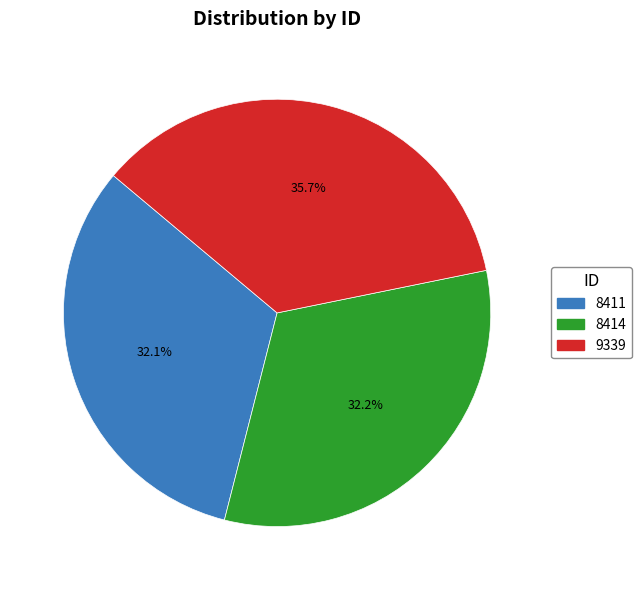

How many segments does this pie chart have?

3